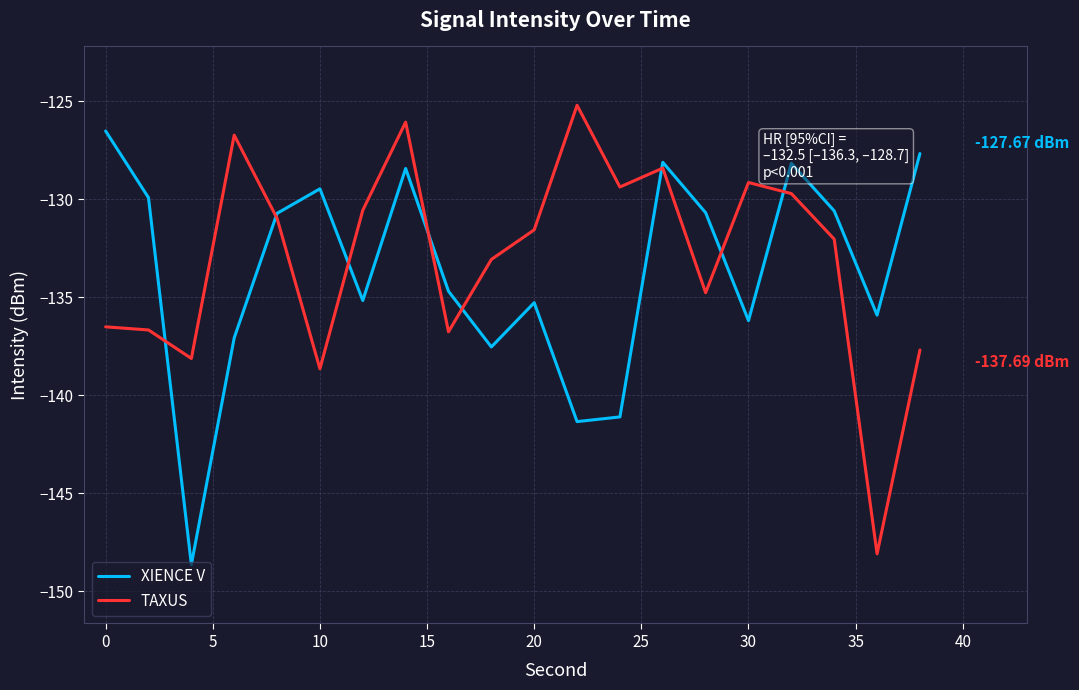

List the series in order of their peak value, highest first.

TAXUS, XIENCE V